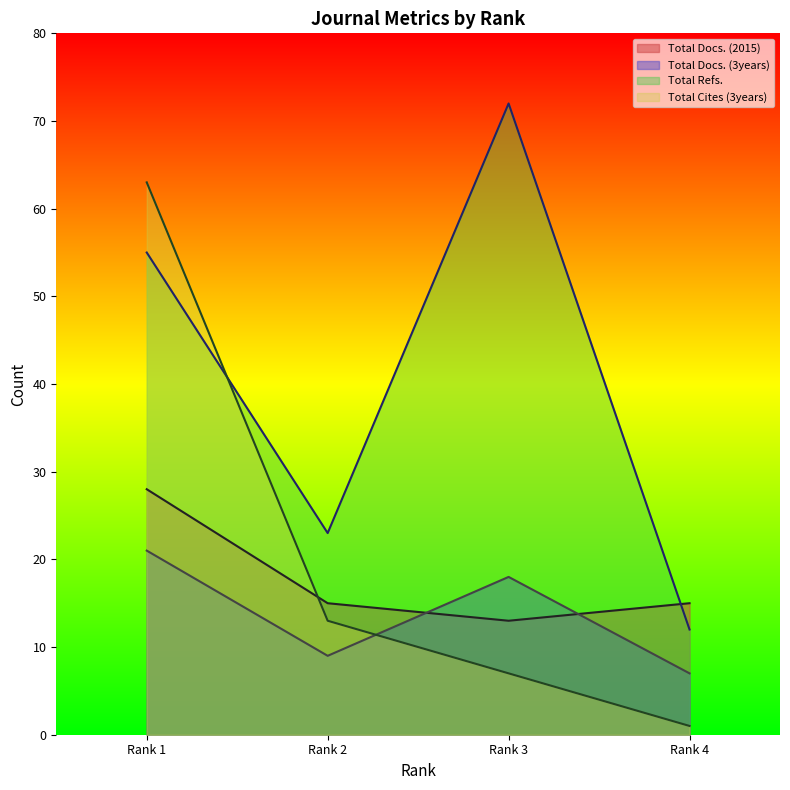

Which series ends up on top after the final intersection of Total Docs. (2015) and Total Refs.?

Total Docs. (2015)